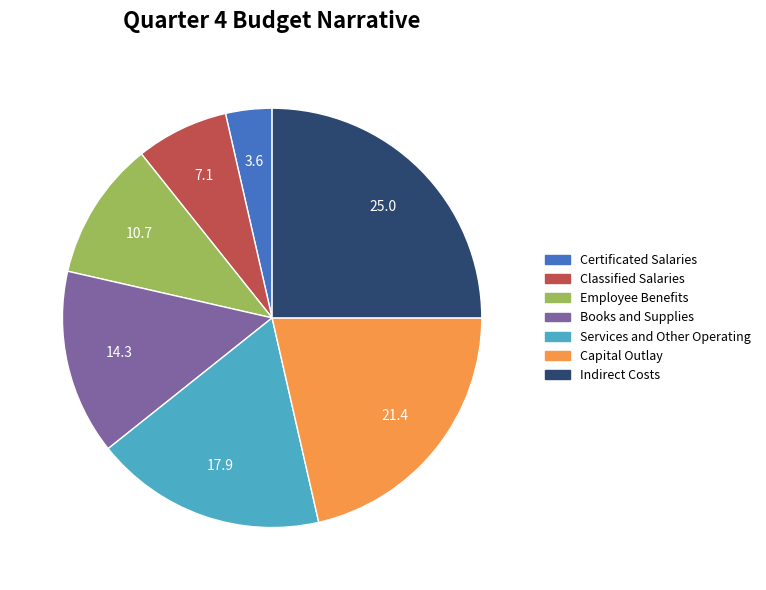

Is there any slice that represents more than half of the pie?

No